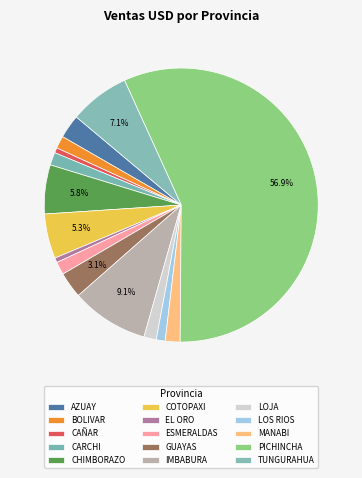

Count the number of slices in the pie.

15